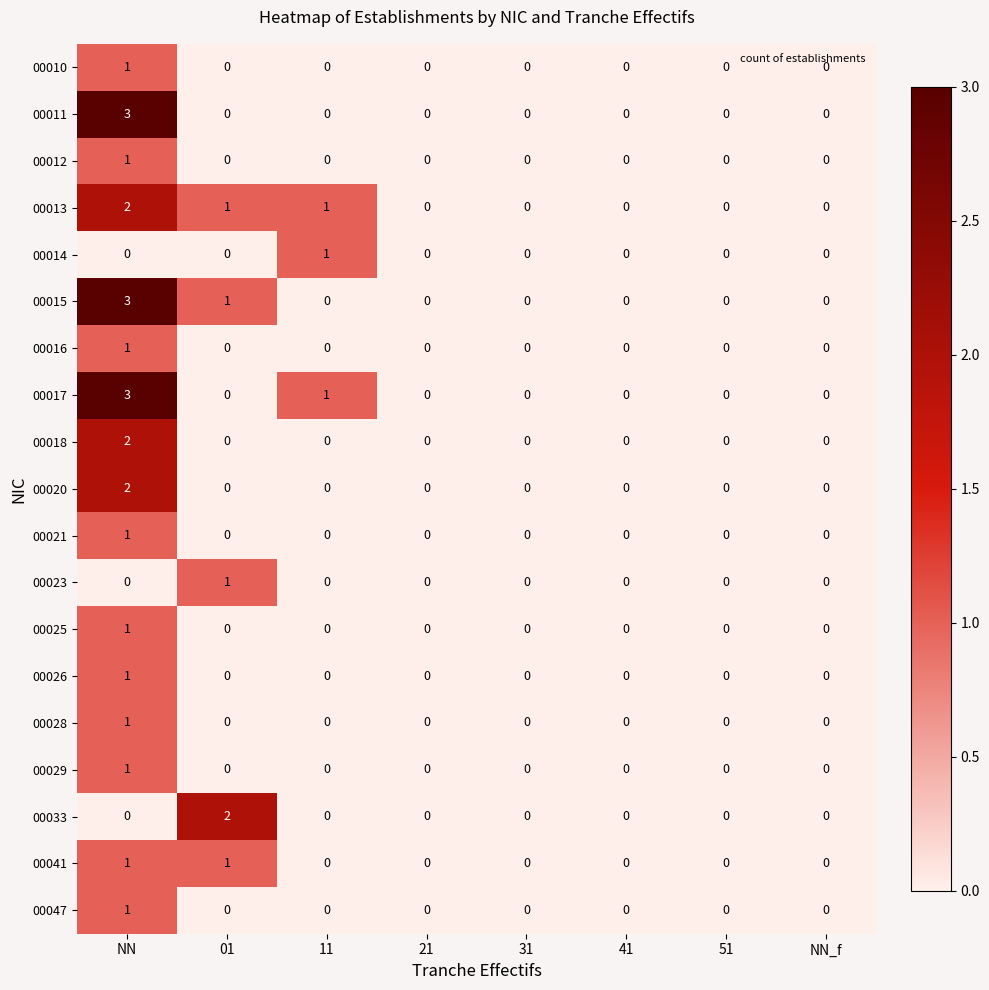

The 00014 series shows 0 at 31. True or false?

True